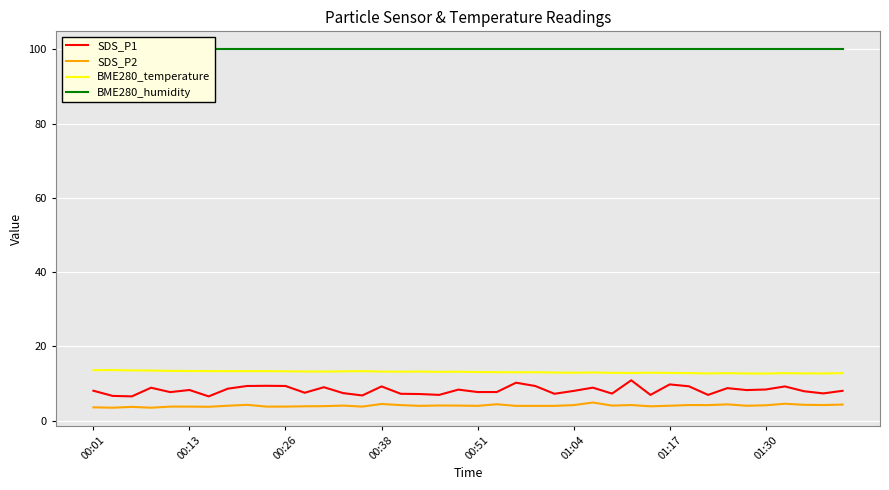

True or false: SDS_P2 and BME280_temperature intersect in this chart.

False